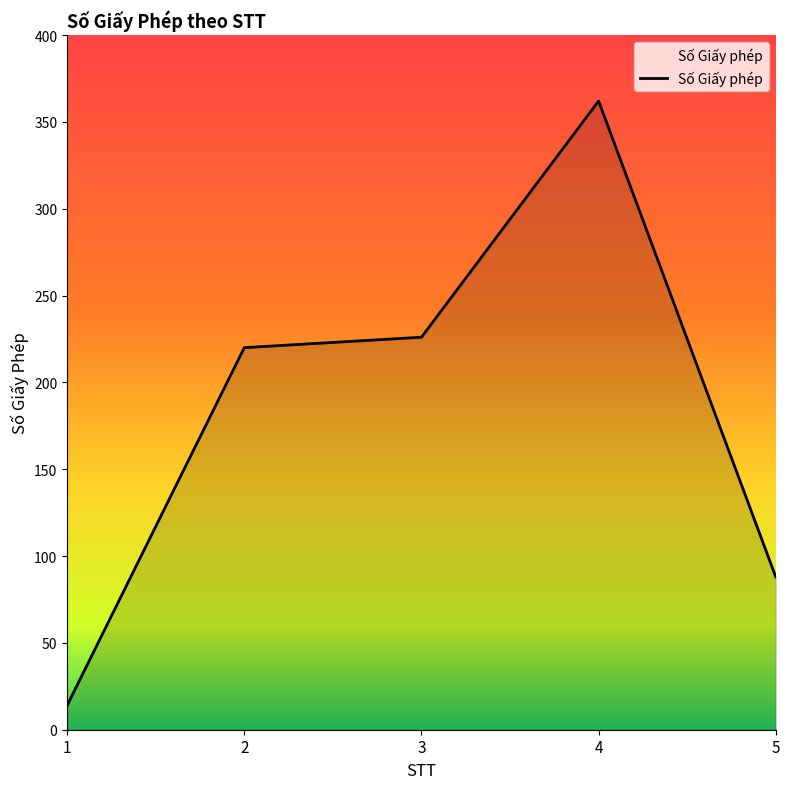

True or false: there are more than 1 points higher than both neighbors.

False